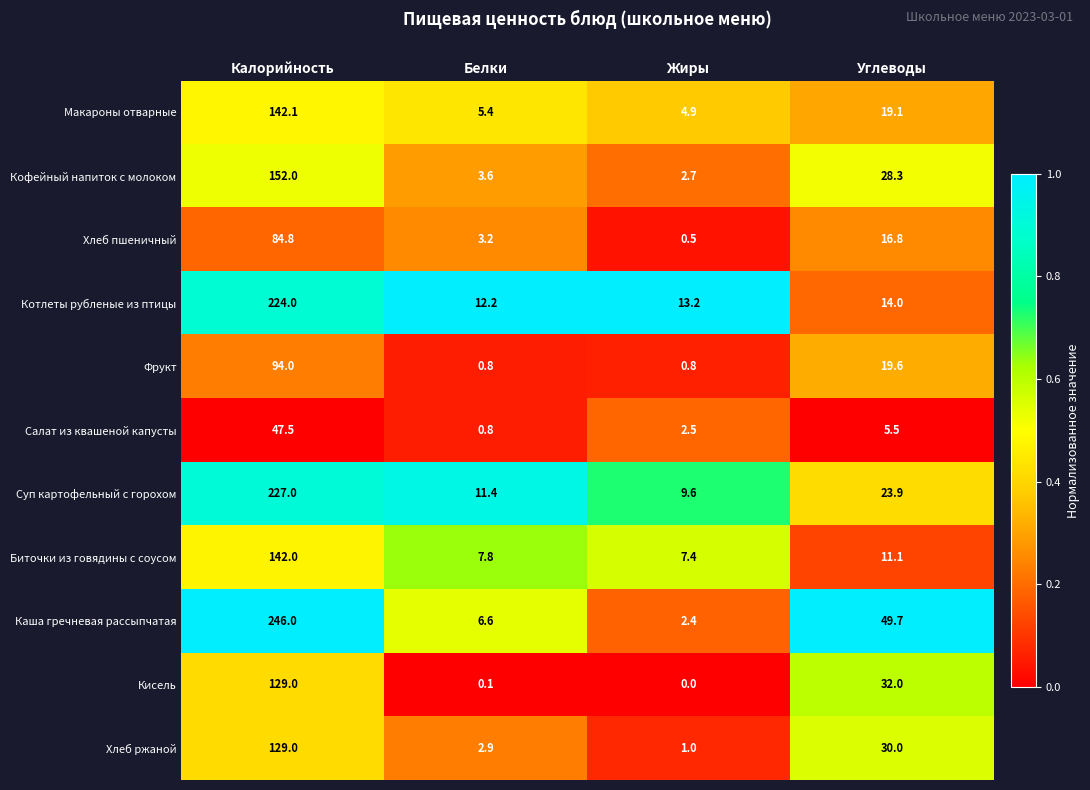

Is the value of Каша гречневая рассыпчатая at Белки greater than the value of Хлеб ржаной at Белки?

Yes